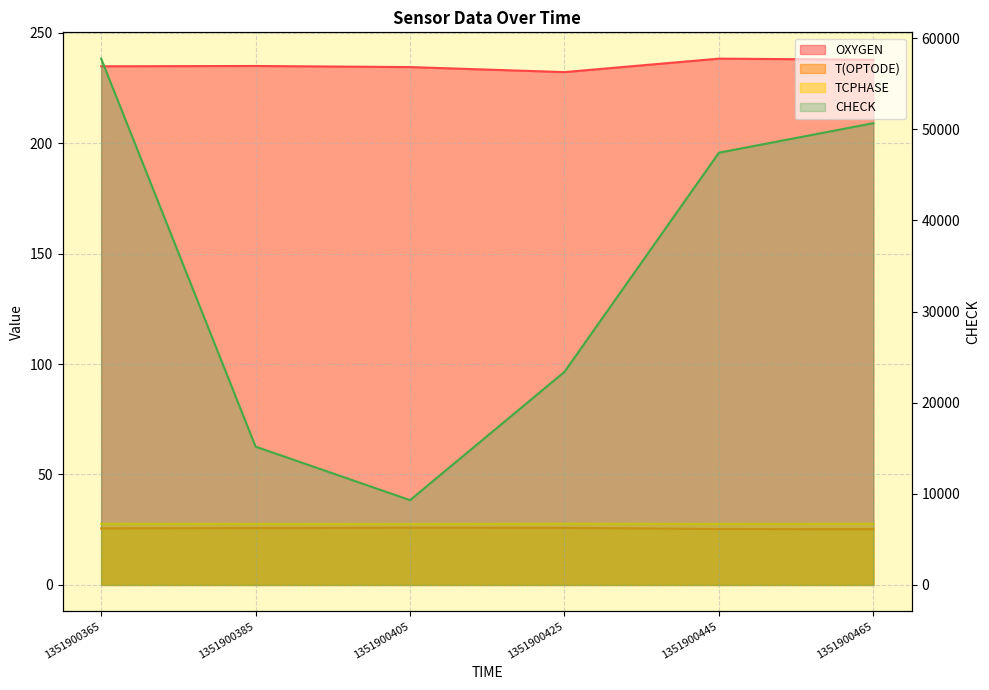

Is it true that OXYGEN equals 397.3 at 1351900385?

False